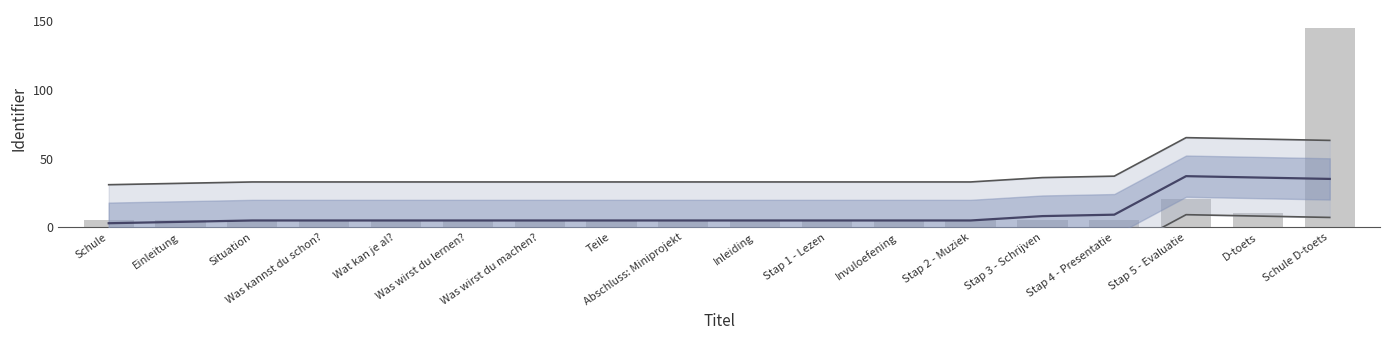

At how many categories does at least one series exceed 29?

18